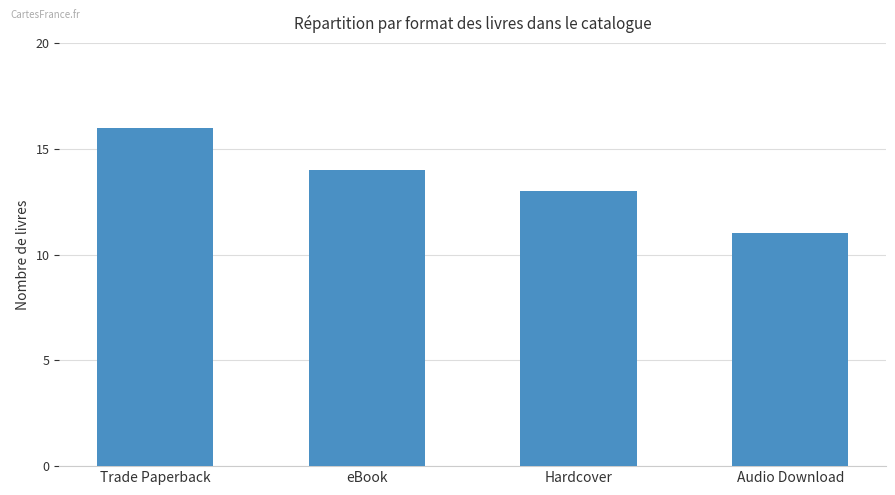

What is the value of the 1st bar from the left?

16